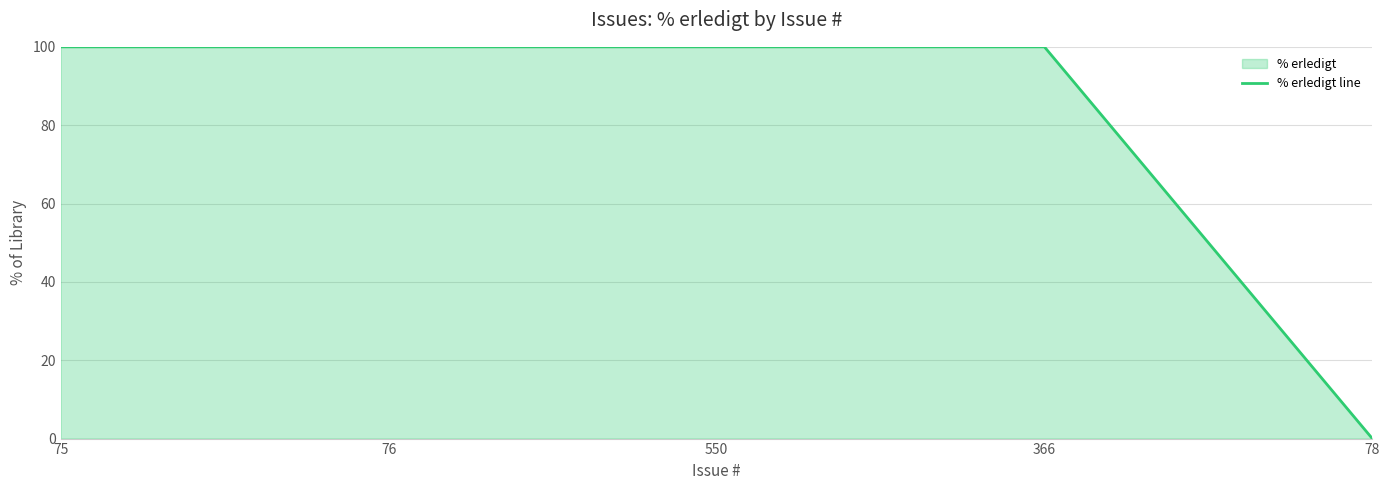

Where is the data nearest to the value 50?

75